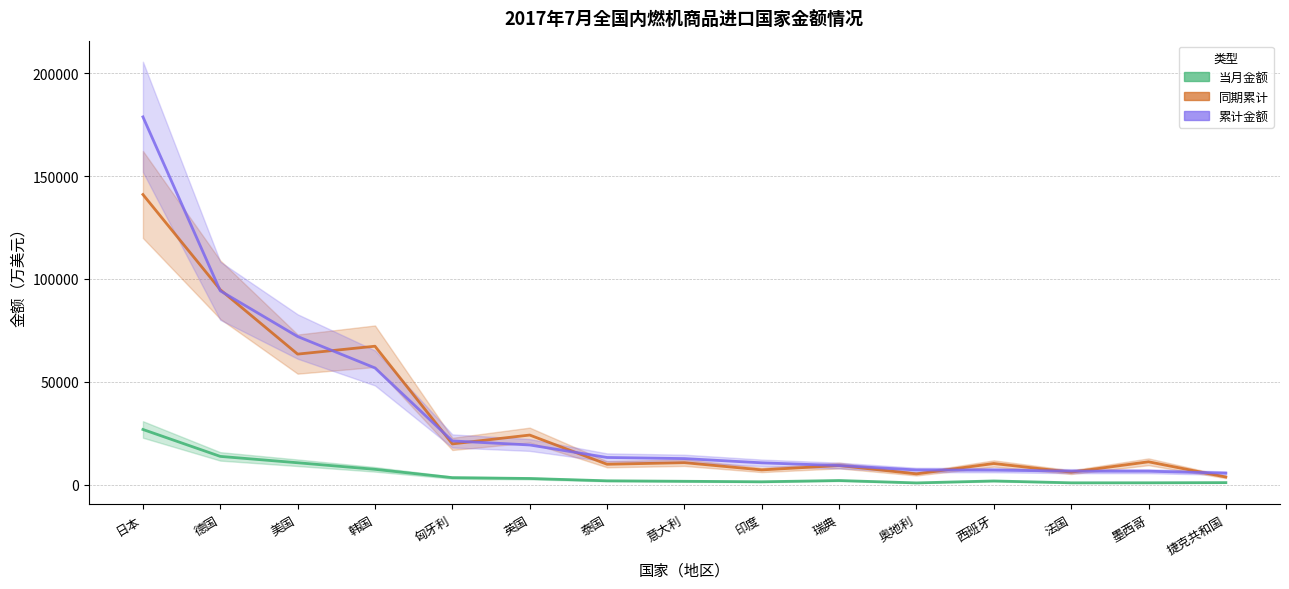

At which label does 当月金额 first exceed 1825?

日本